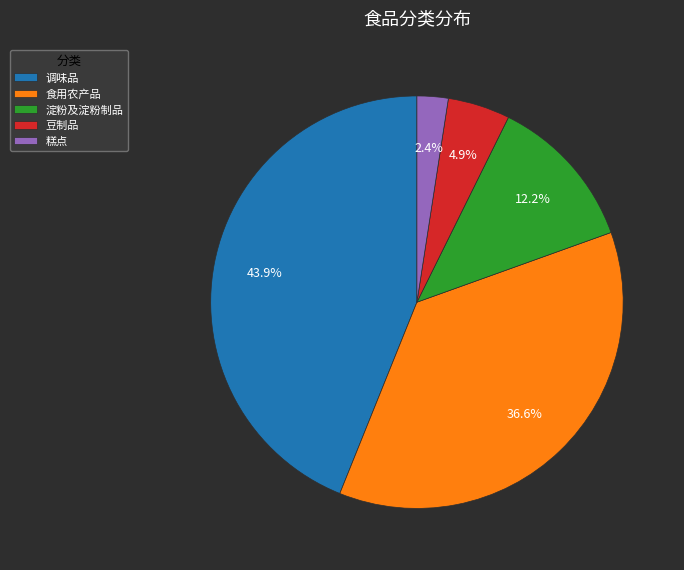

Which has a higher value, 食用农产品 or 豆制品?

食用农产品